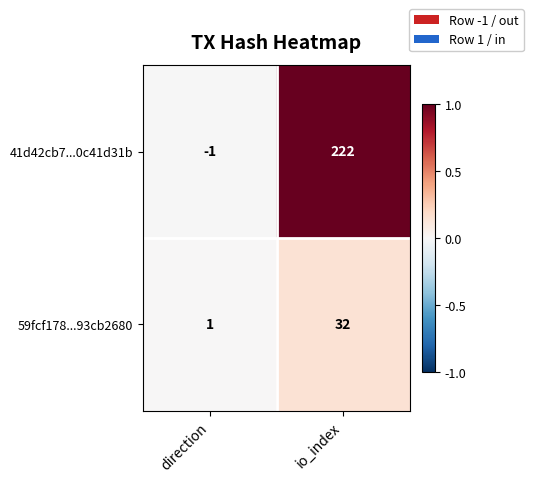

Count the number of data series in this chart.

2